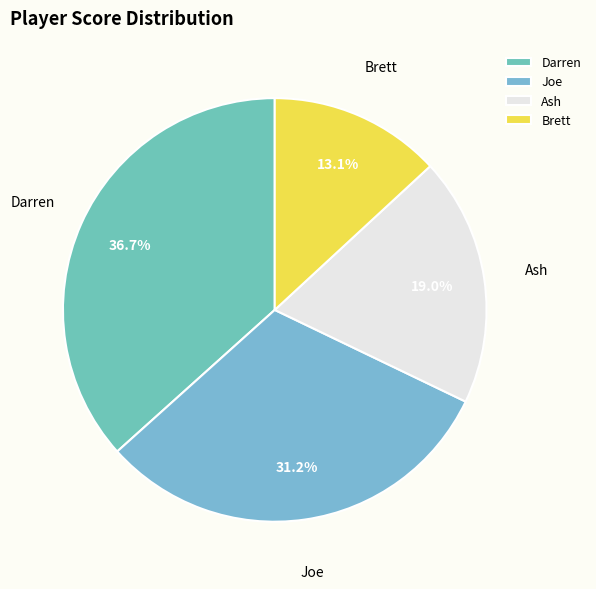

Which slice is the largest?

Darren